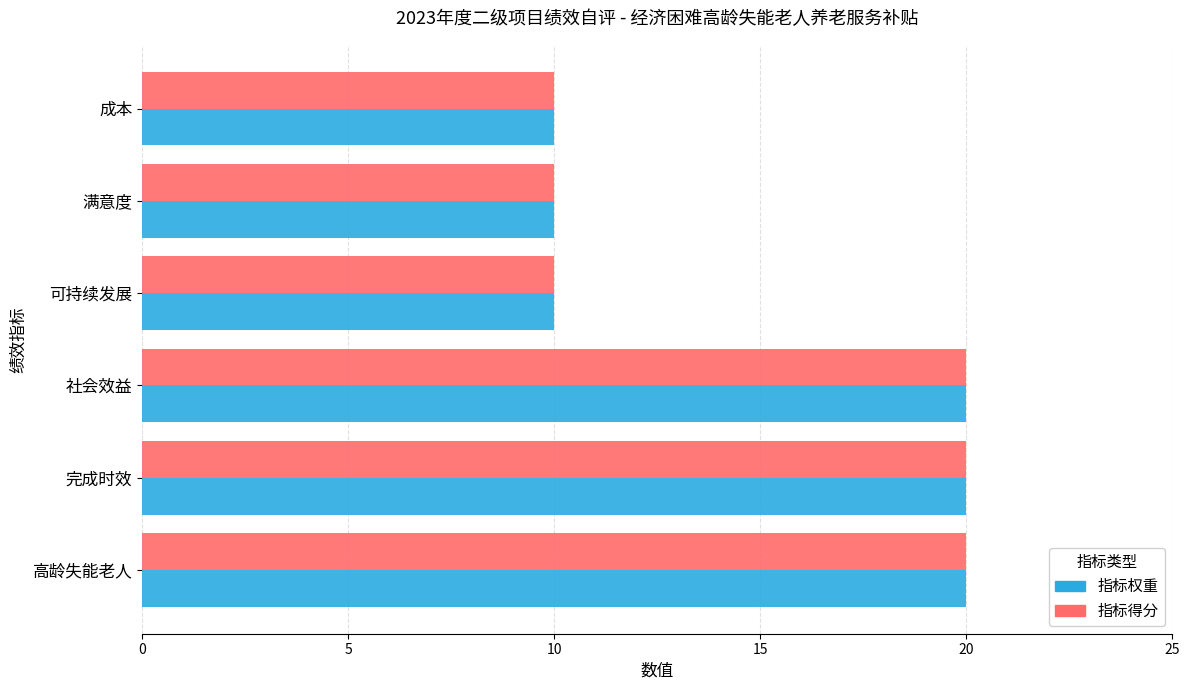

What is the smallest value displayed?

10